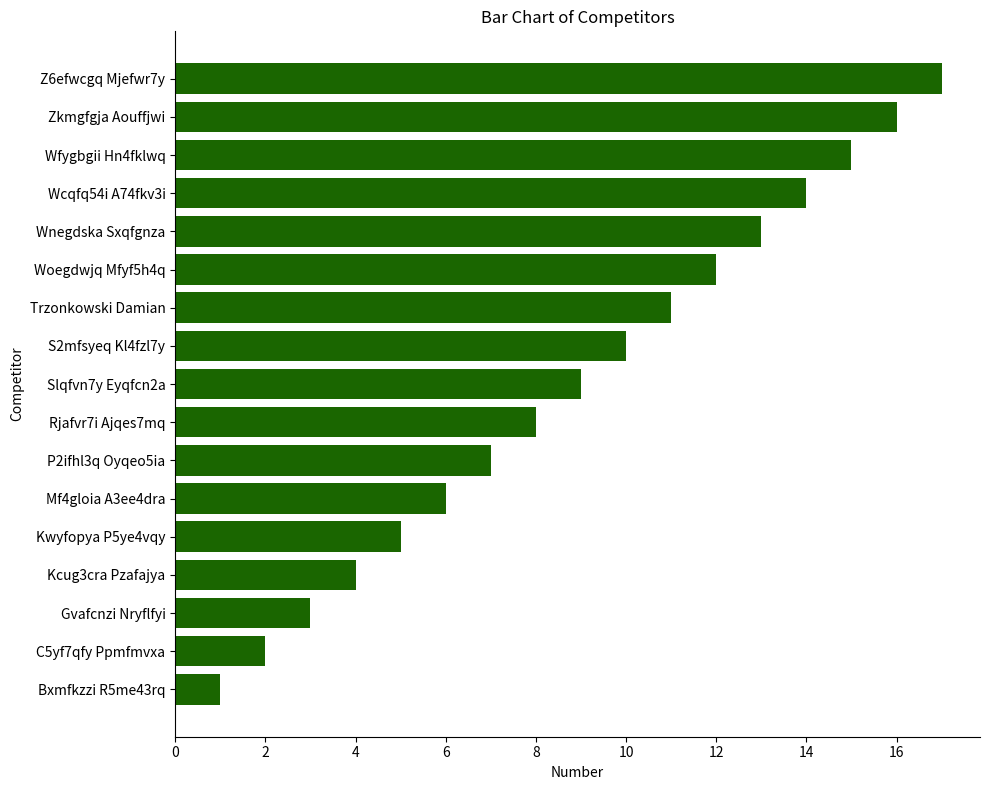

Is it true that the value at Wnegdska Sxqfgnza is 13?

True